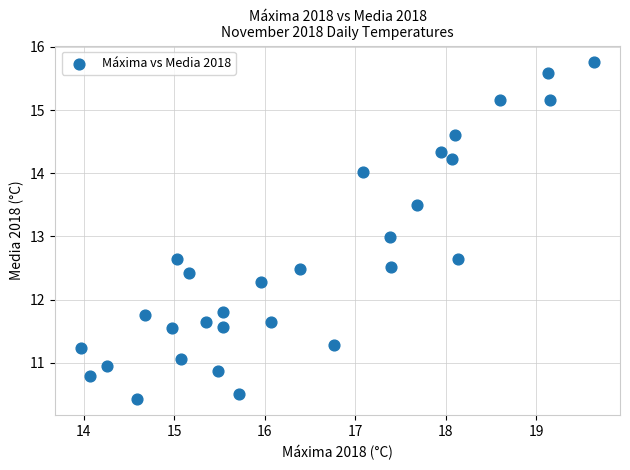

What is the range of X values (max minus min)?

5.7